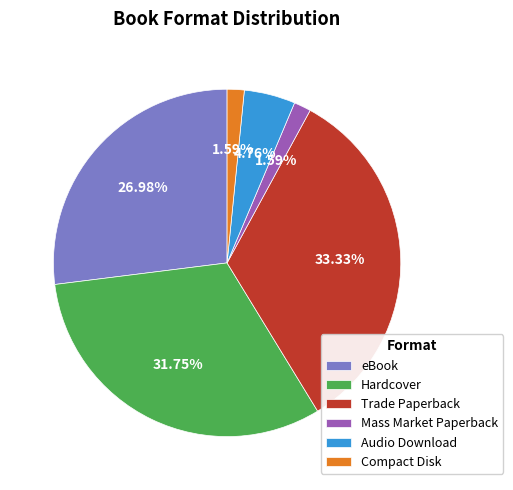

To the nearest percent, what portion does eBook represent?

27%